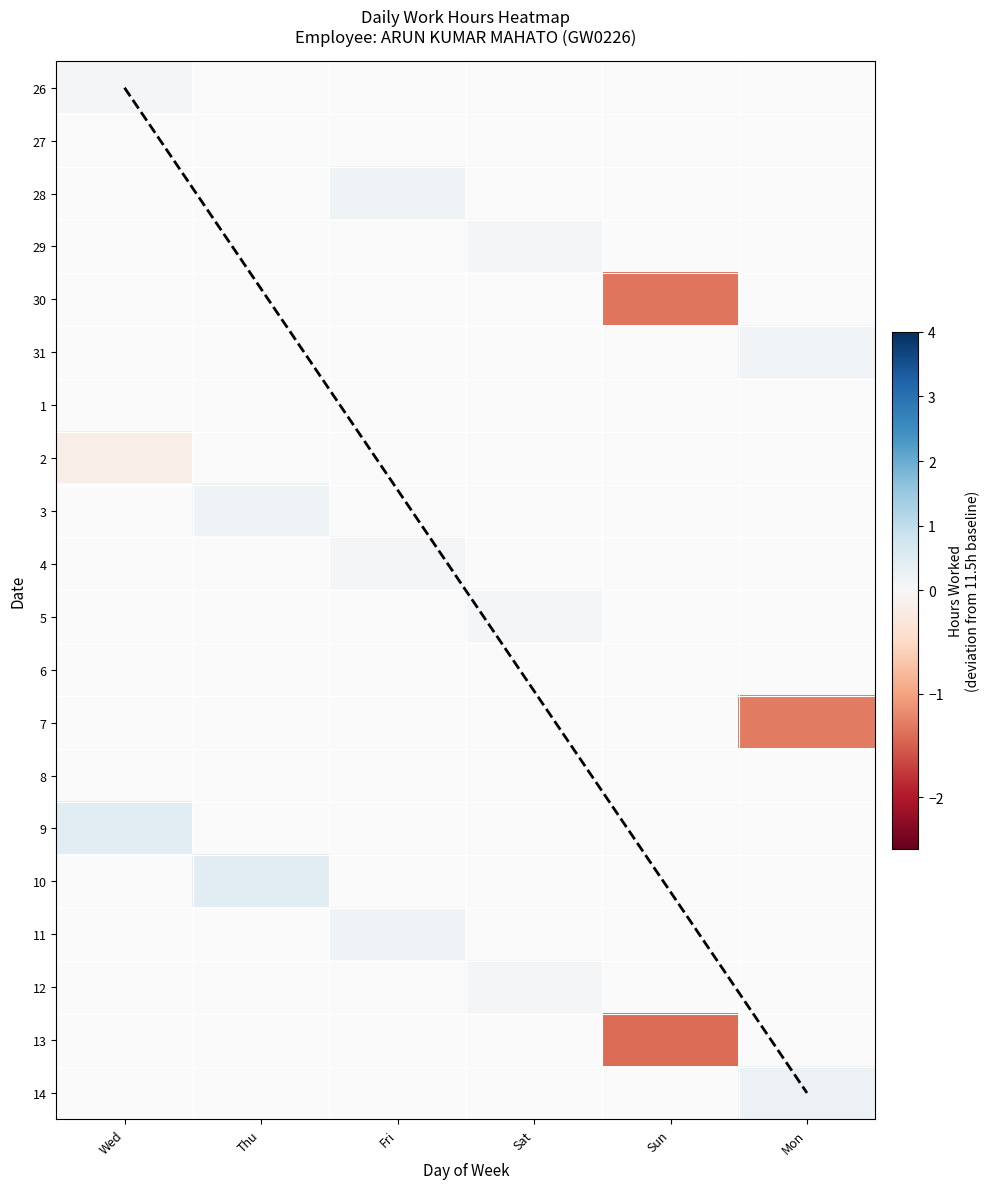

List the labels in order of 12 value, largest first.

Sat, Wed, Thu, Fri, Sun, Mon